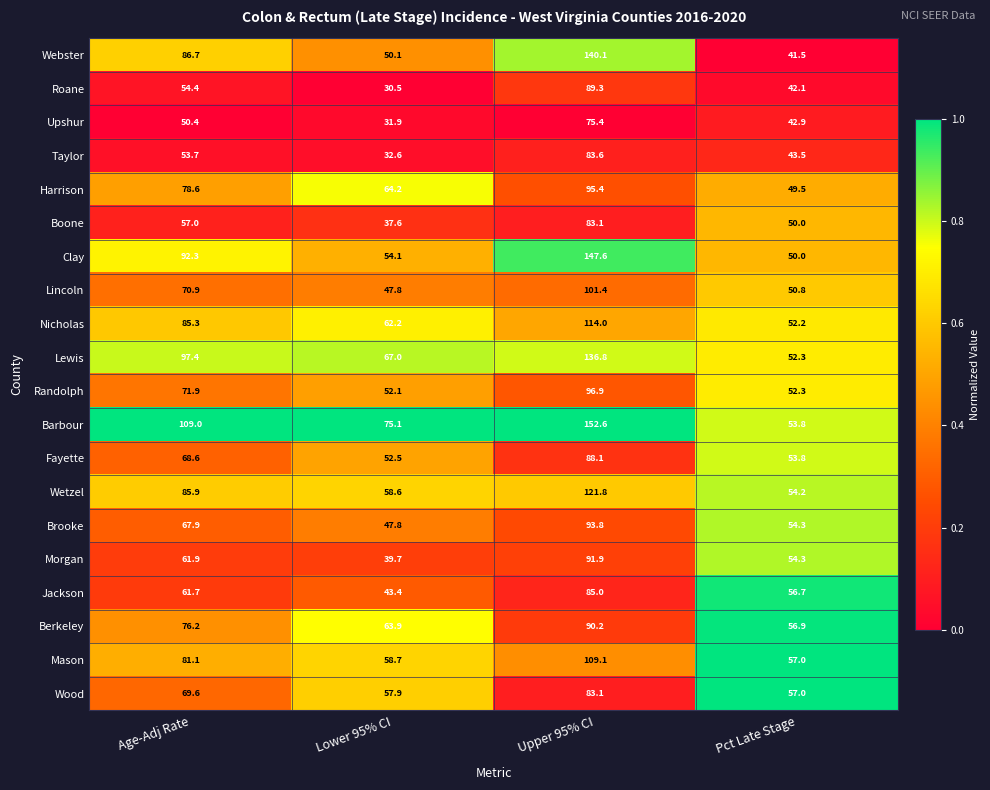

The Brooke series shows 67.9 at Age-Adj Rate. True or false?

True